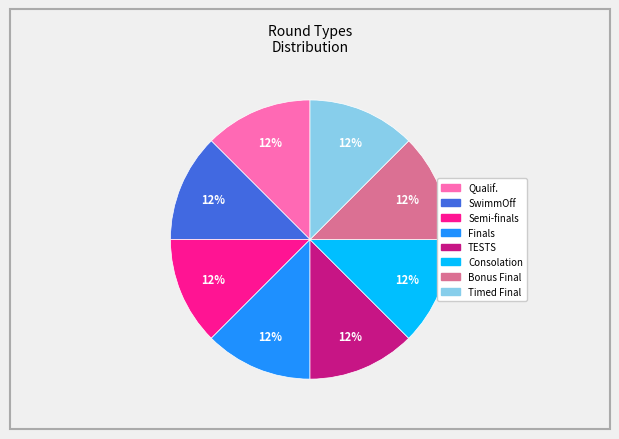

Is it true that TESTS is 27% of the pie?

False